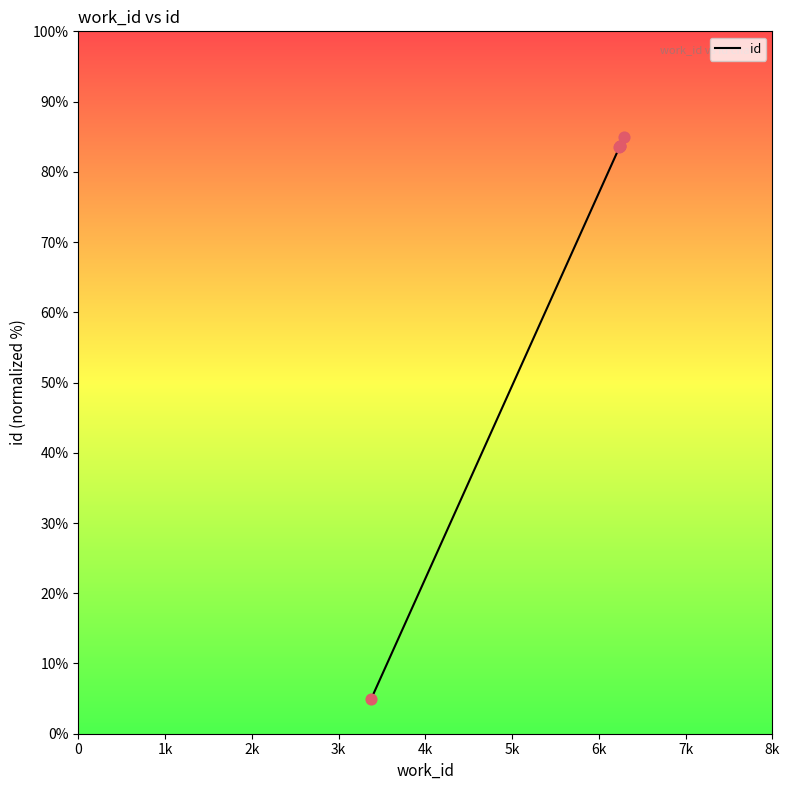

What is the change in value from 6236 to 6294?

+1.5